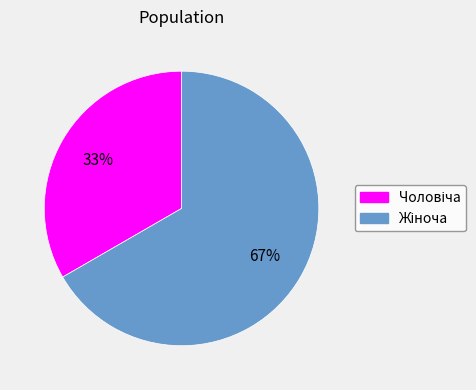

Is there any slice that represents more than half of the pie?

Yes